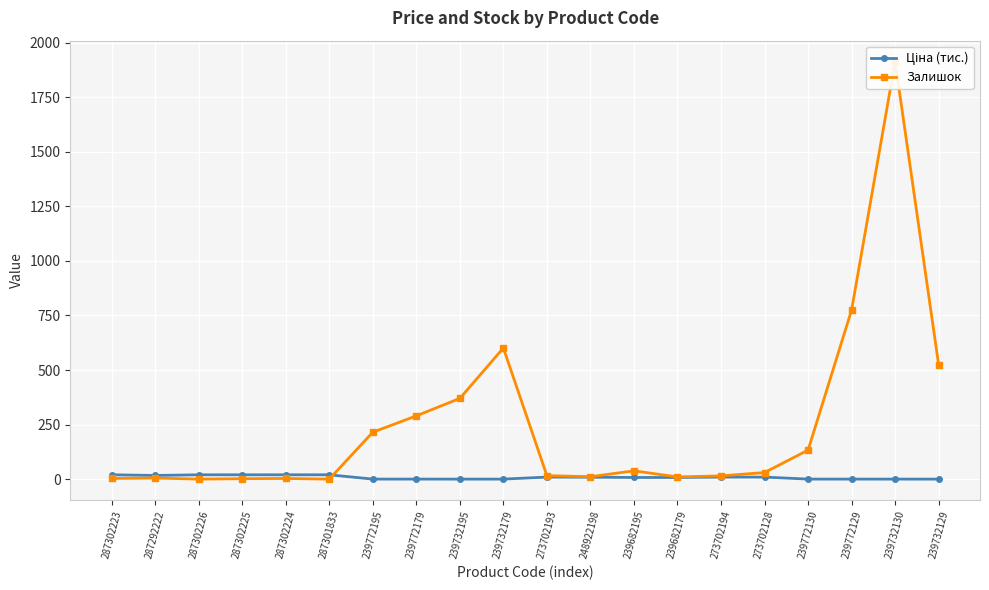

What position from the right is 239682179?

7